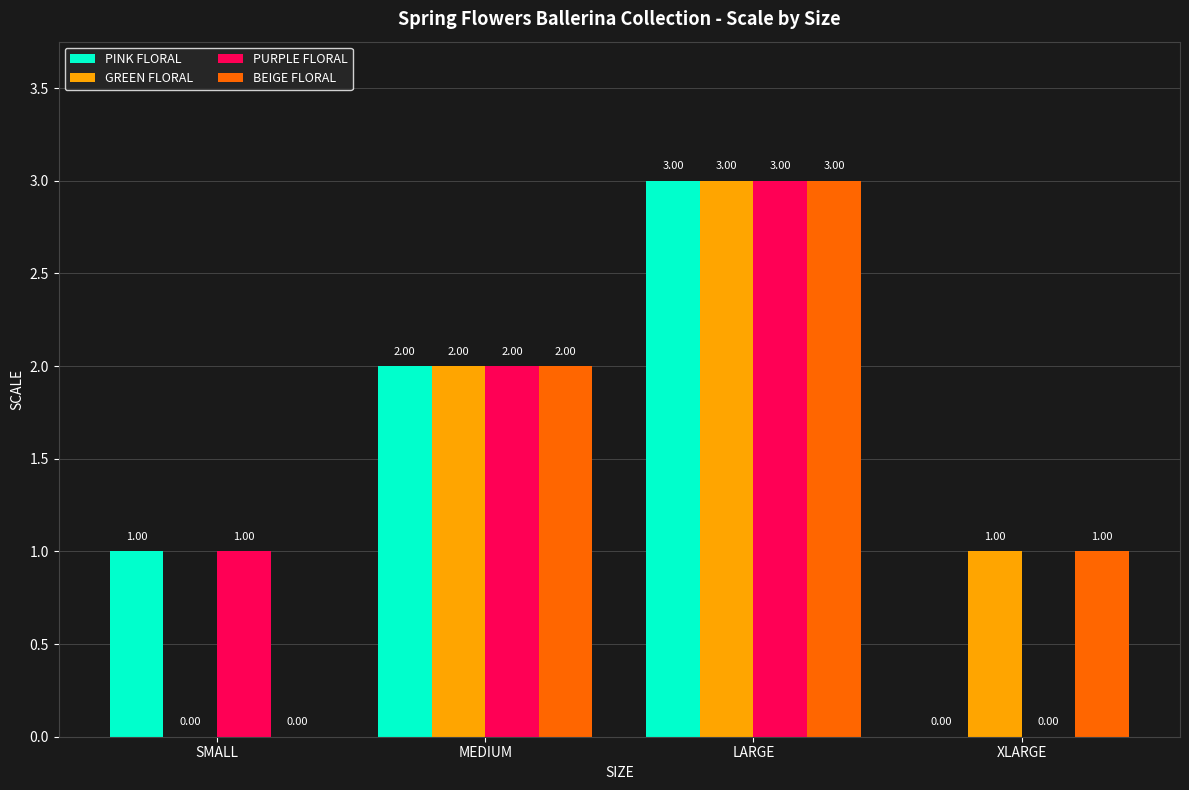

What is the approximate value of PINK FLORAL at MEDIUM?

2